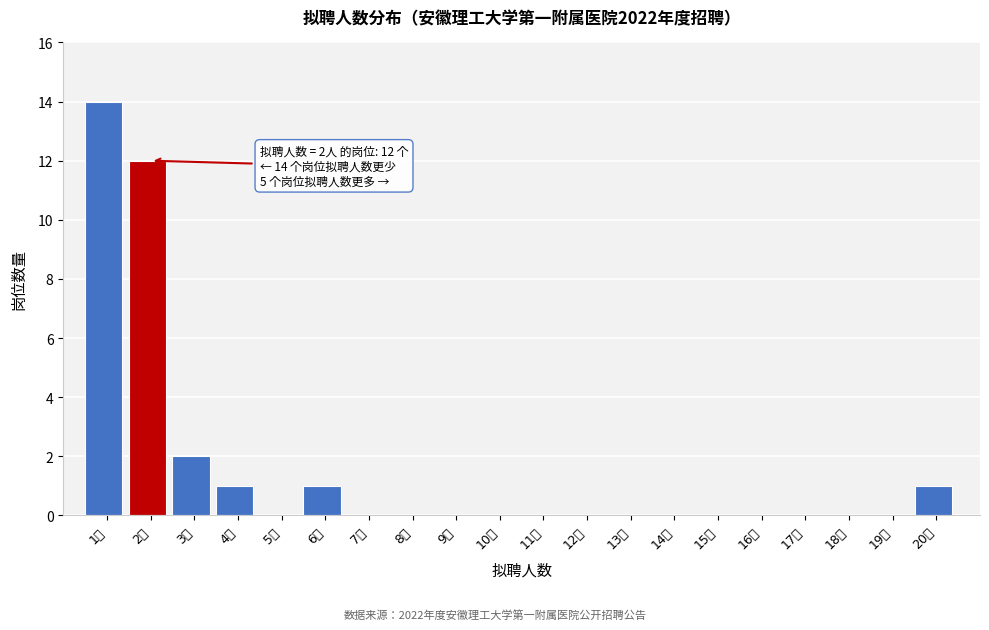

Reading right to left, what are all the values shown in this chart?

20人=1	19人=0	18人=0	17人=0	16人=0	15人=0	14人=0	13人=0	12人=0	11人=0	10人=0	9人=0	8人=0	7人=0	6人=1	5人=0	4人=1	3人=2	2人=12	1人=14